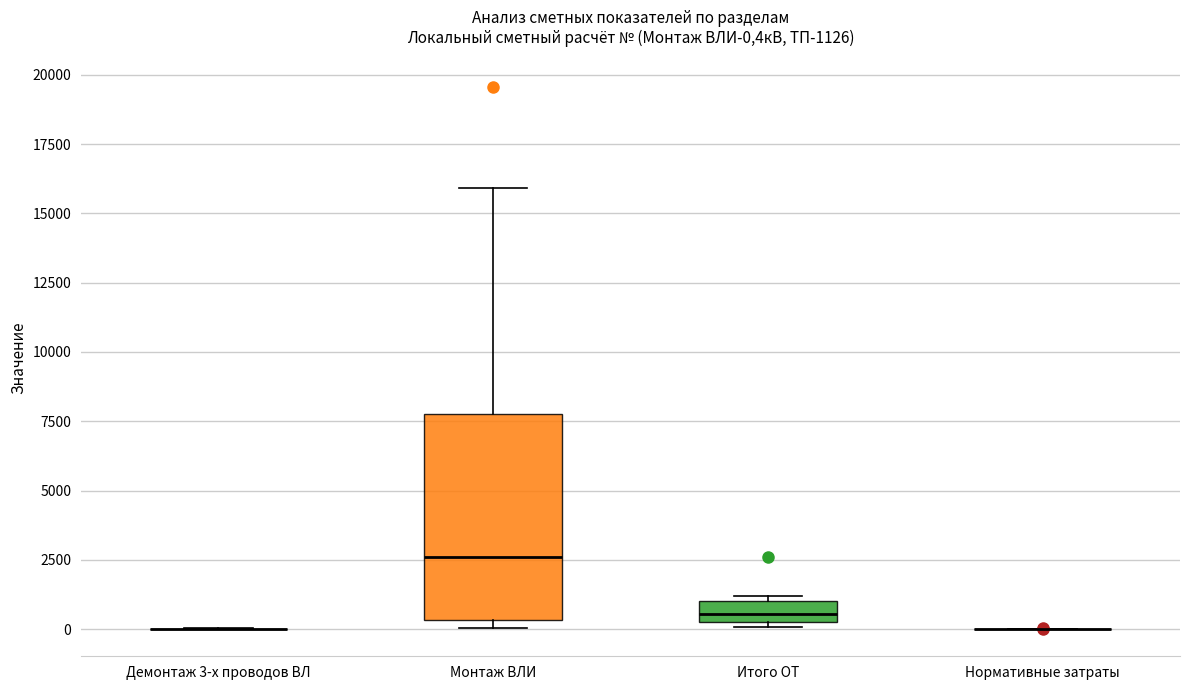

Comparing the boxes themselves (not the whiskers), which one is the tallest?

Монтаж ВЛИ